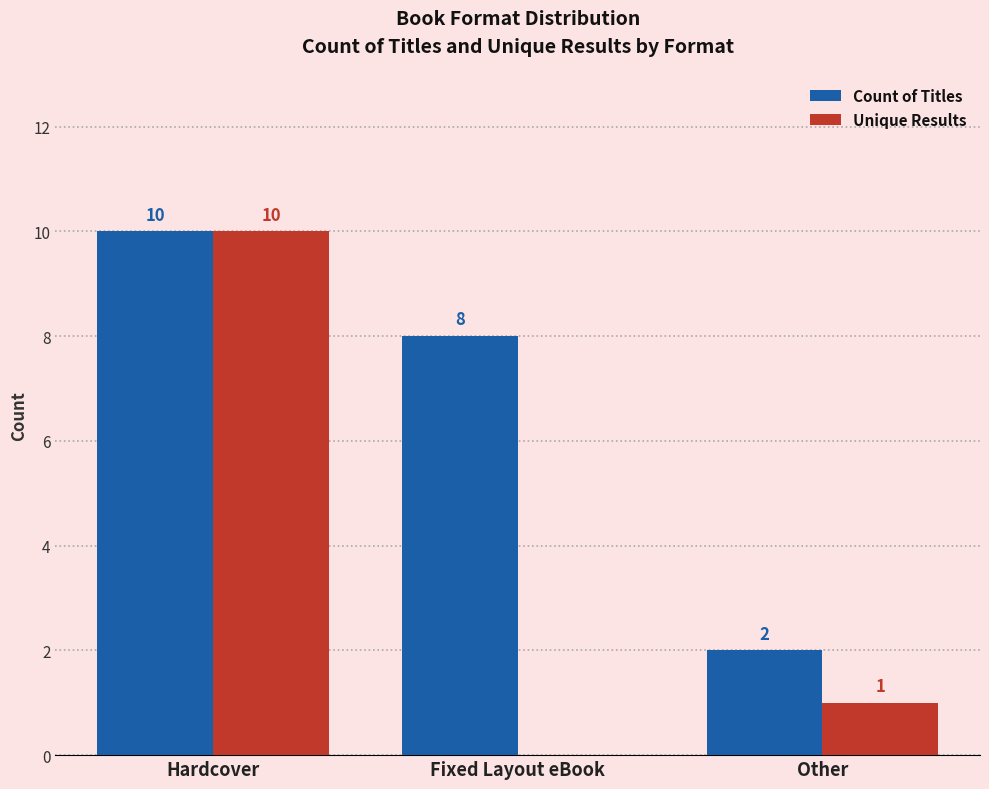

Count the number of data series in this chart.

2